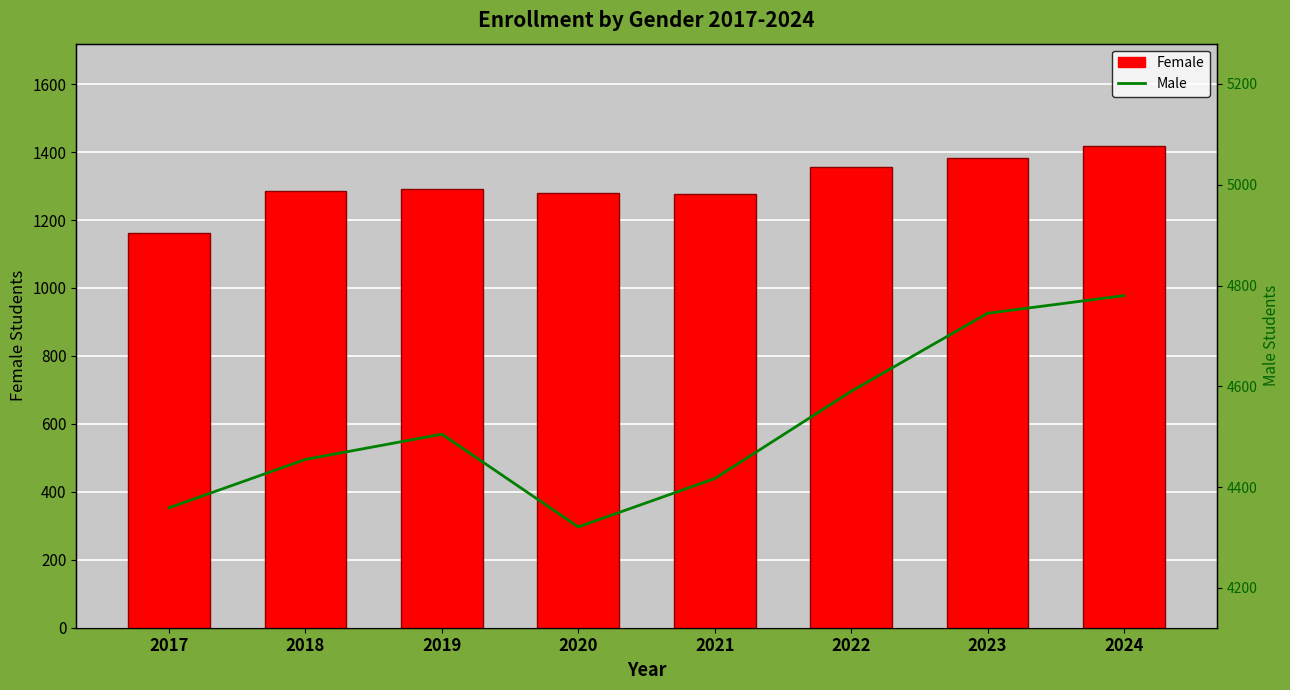

How many values in the Female series are below 1290?

4